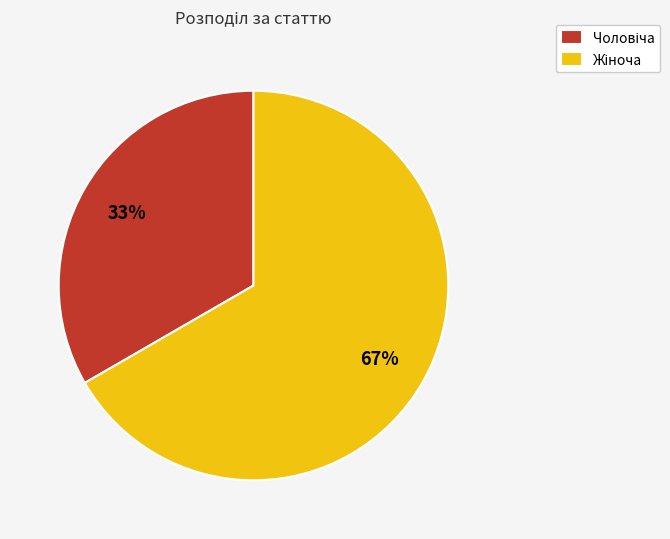

To the nearest percent, what is the average slice percentage?

50%